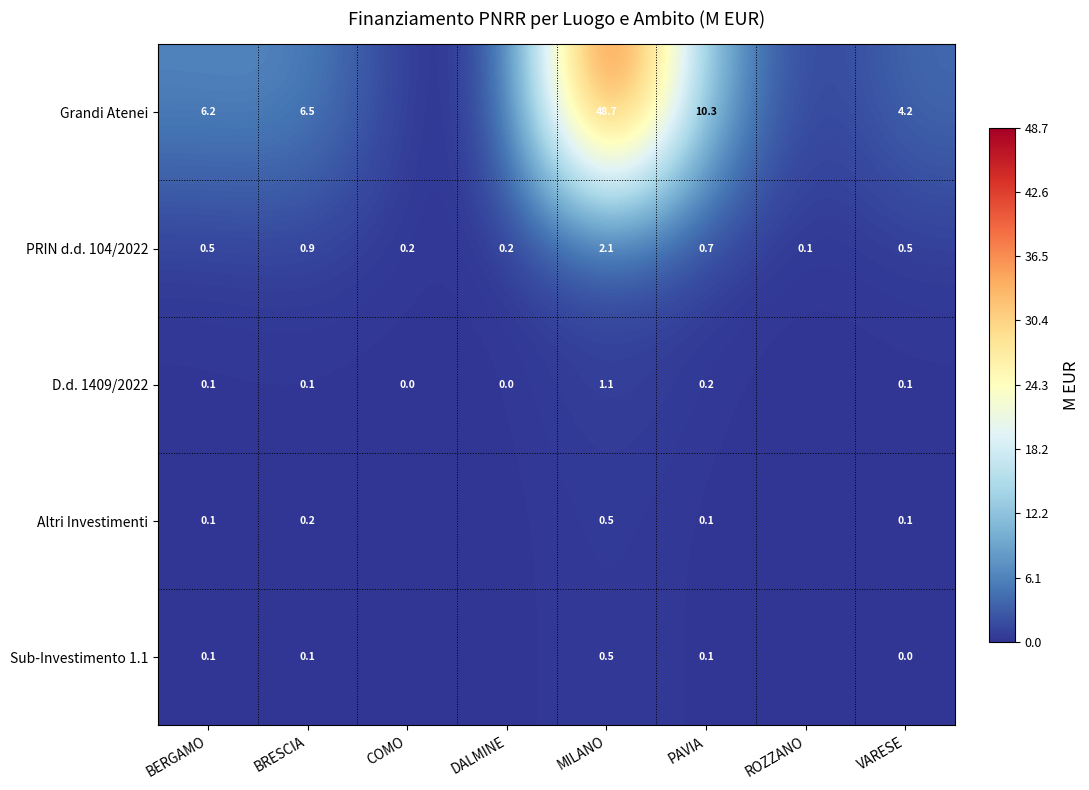

What value does the D.d. 1409/2022 series have at MILANO?

1.1